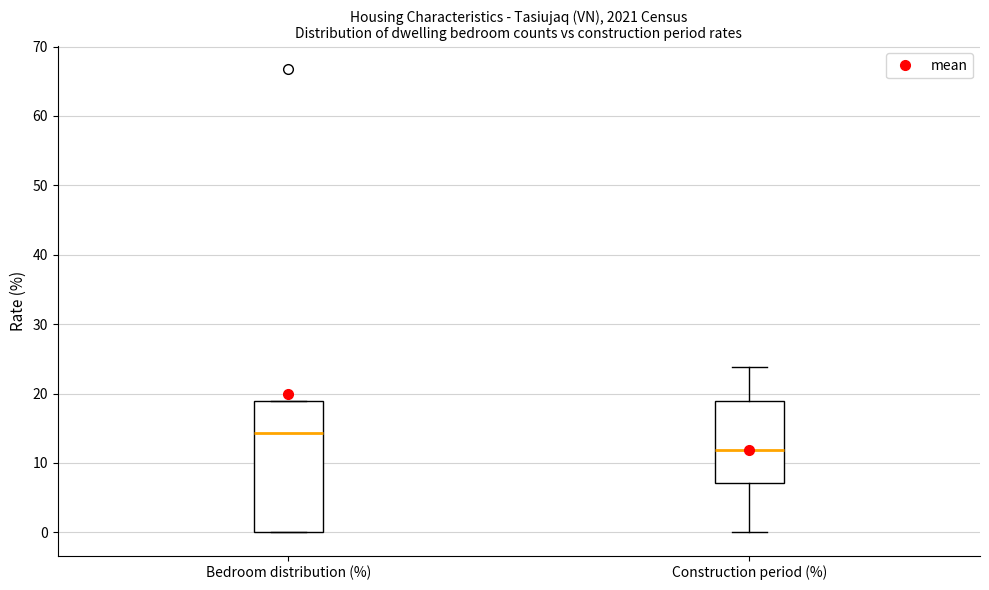

Comparing the boxes themselves (not the whiskers), which one is the tallest?

Bedroom distribution (%)